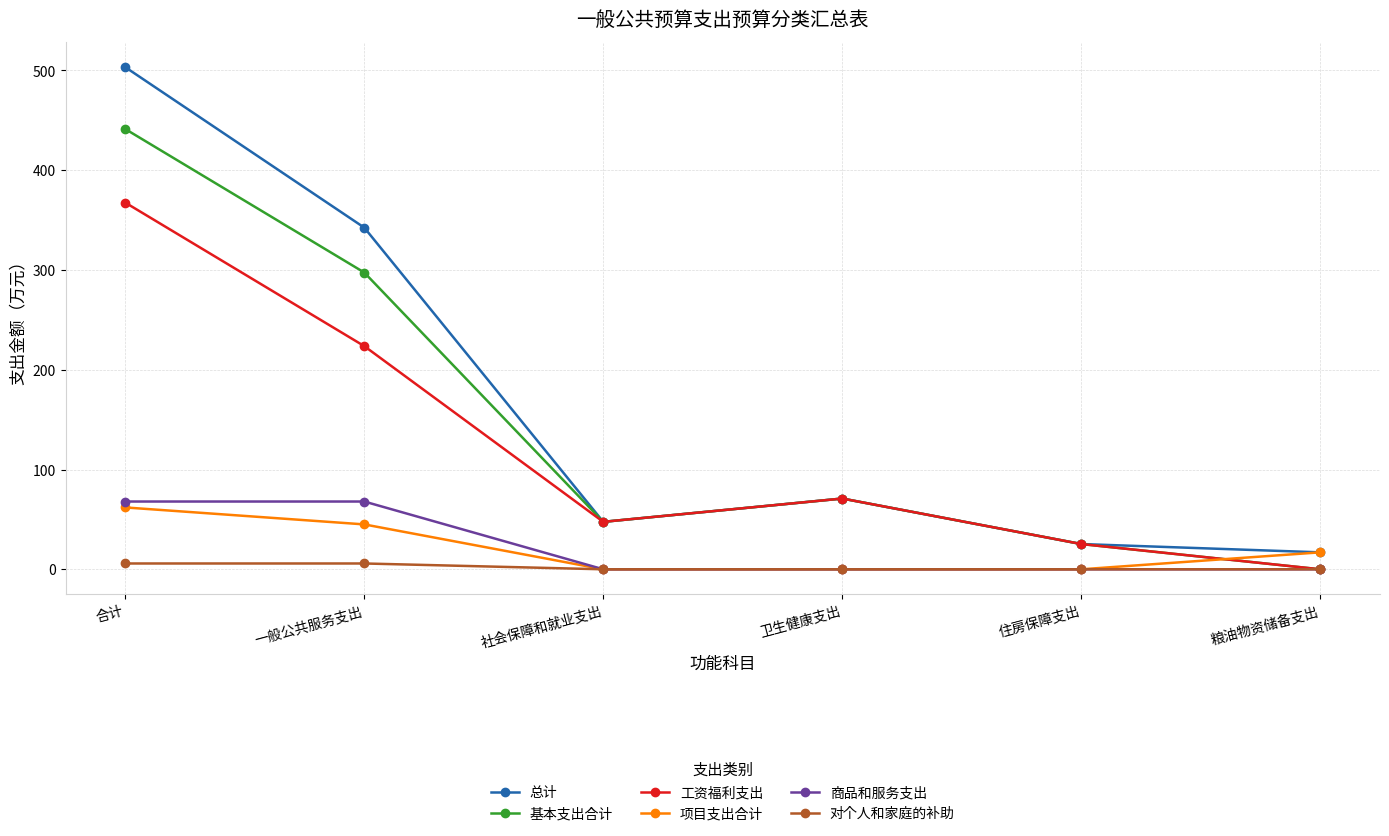

True or false: 项目支出合计 and 基本支出合计 intersect in this chart.

True